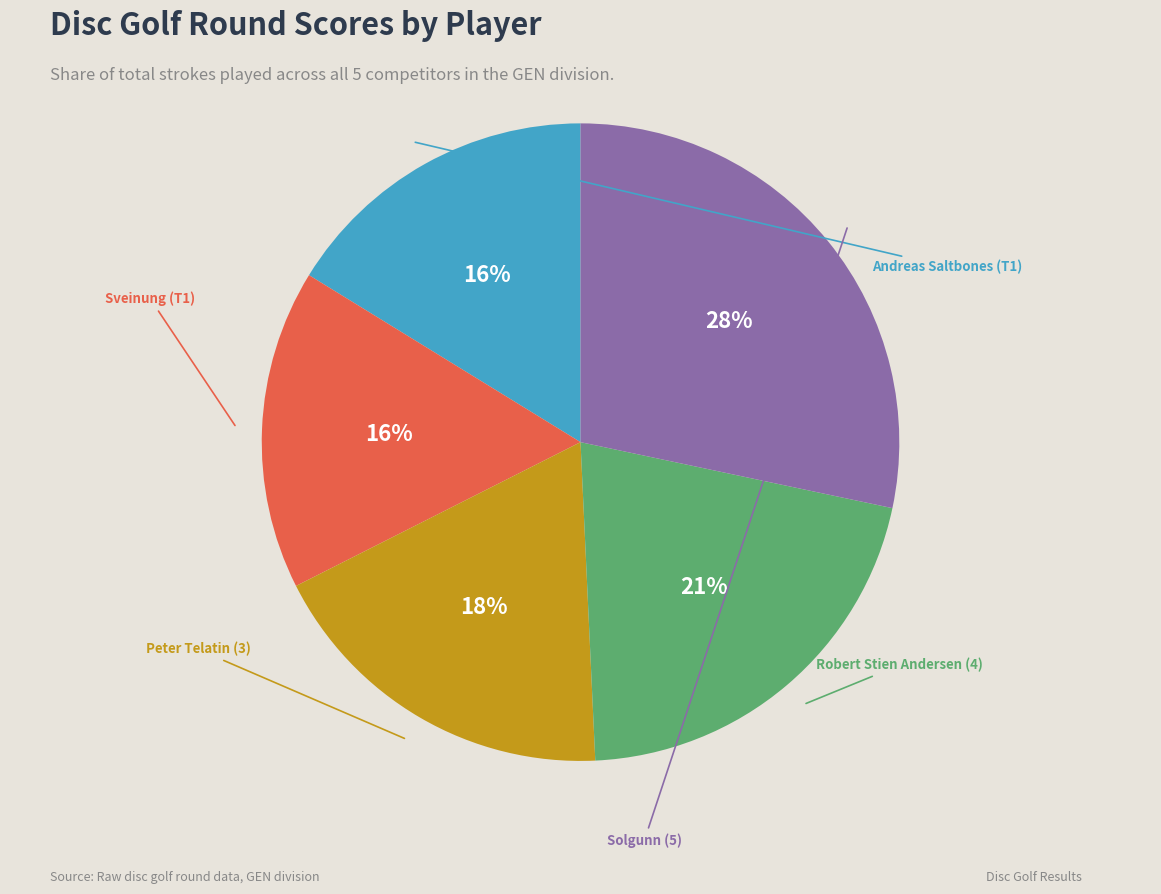

Is Solgunn (5) the majority of the pie?

No